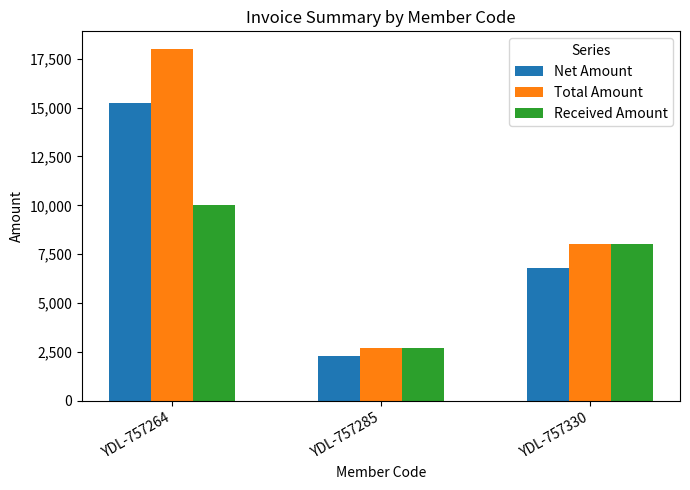

What is the approximate value of Net Amount at YDL-757285?

2288.1